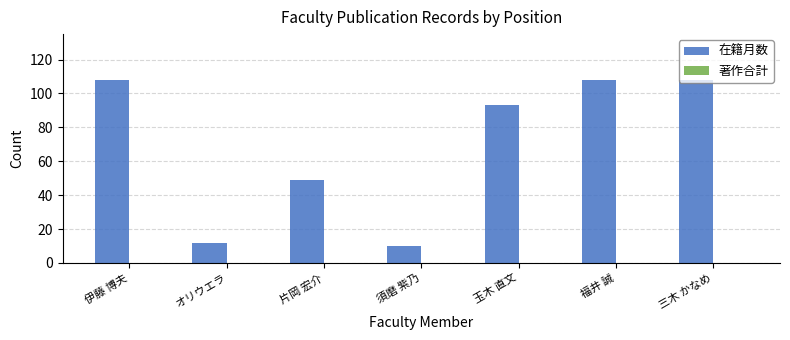

What is the minimum value shown in the chart?

10